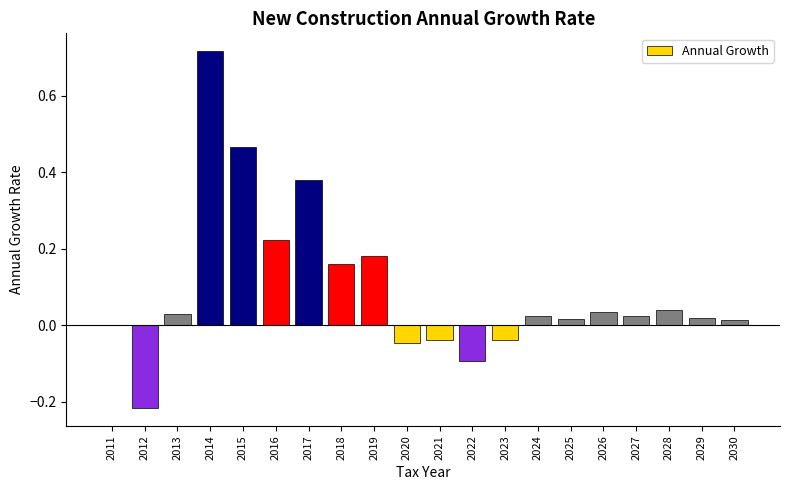

What is the sum of the values at 2028 and 2027?

0.1